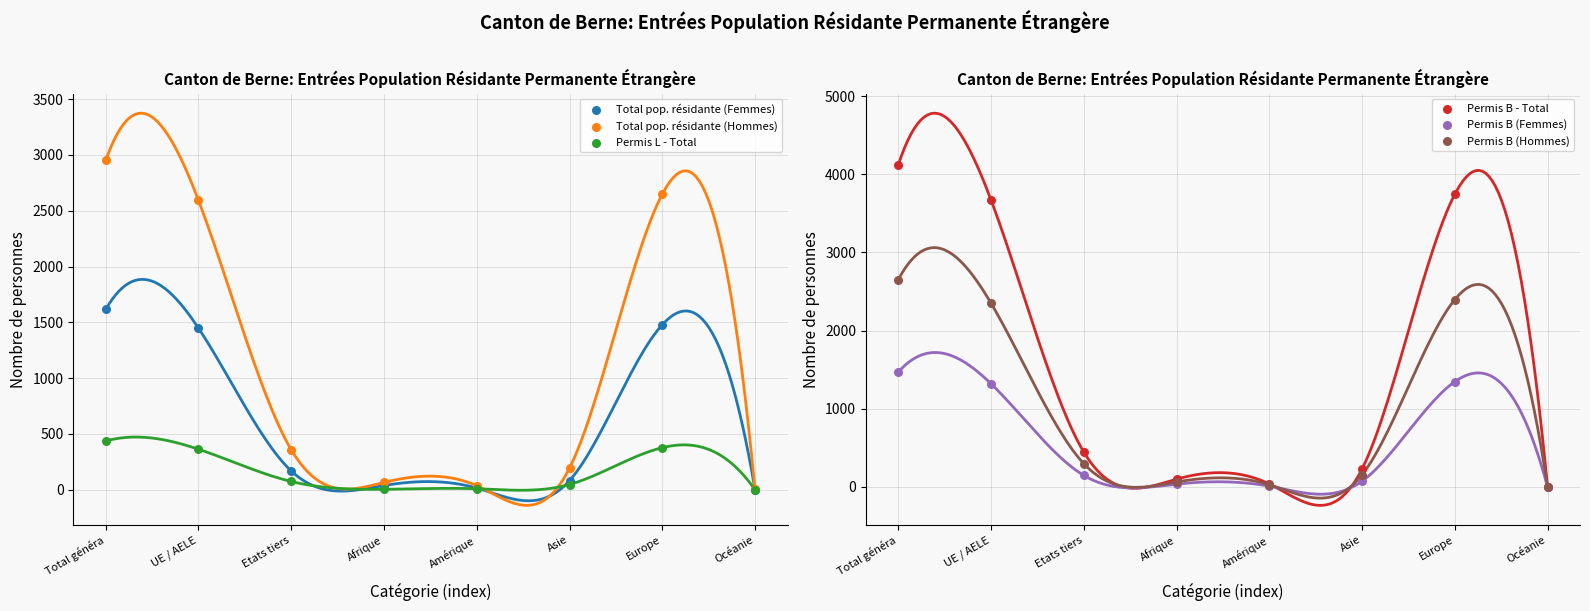

At how many categories does at least one series exceed 727?

3